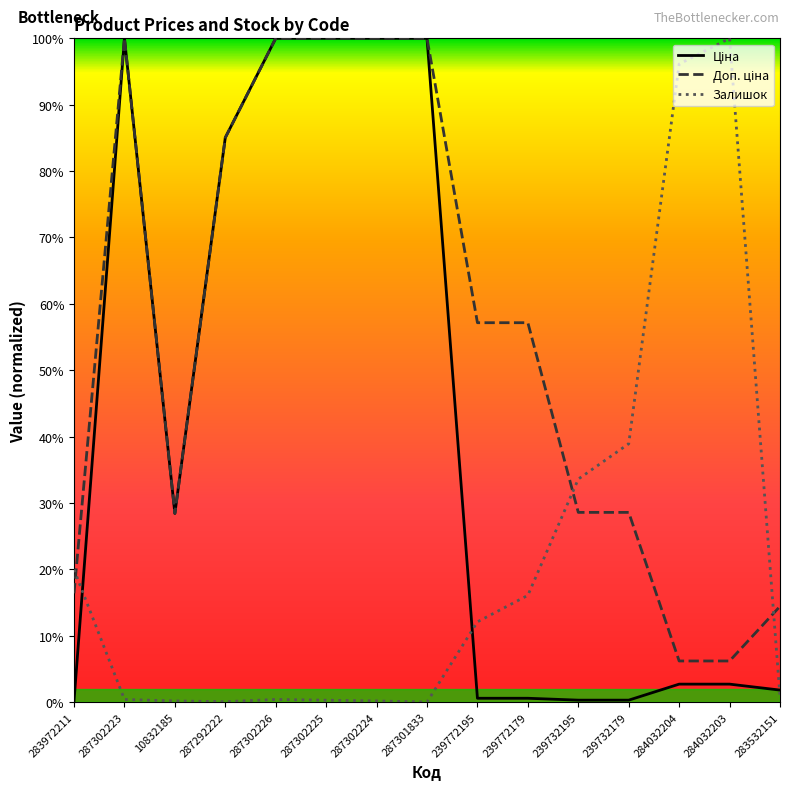

Reading left to right, transcribe all the data shown in this chart.

Ціна: 283972211=32.8	287302223=20000.0	10832185=5684.0	287292222=17006.8	287302226=20000.0	287302225=20000.0	287302224=20000.0	287301833=20000.0	239772195=114.3	239772179=114.3	239732195=57.2	239732179=57.2	284032204=540.0	284032203=540.0	283532151=360.5
Доп. ціна: 283972211=3276.3	287302223=20000.0	10832185=5684.0	287292222=17006.8	287302226=20000.0	287302225=20000.0	287302224=20000.0	287301833=20000.0	239772195=11430.7	239772179=11430.7	239732195=5715.3	239732179=5715.3	284032204=1237.6	284032203=1237.6	283532151=2883.9
Залишок: 283972211=3991.1	287302223=77.6	10832185=33.3	287292222=11.1	287302226=77.6	287302225=55.4	287302224=33.3	287301833=0.0	239772195=2416.9	239772179=3215.1	239732195=6718.4	239732179=7782.7	284032204=19223.9	284032203=20000.0	283532151=166.3